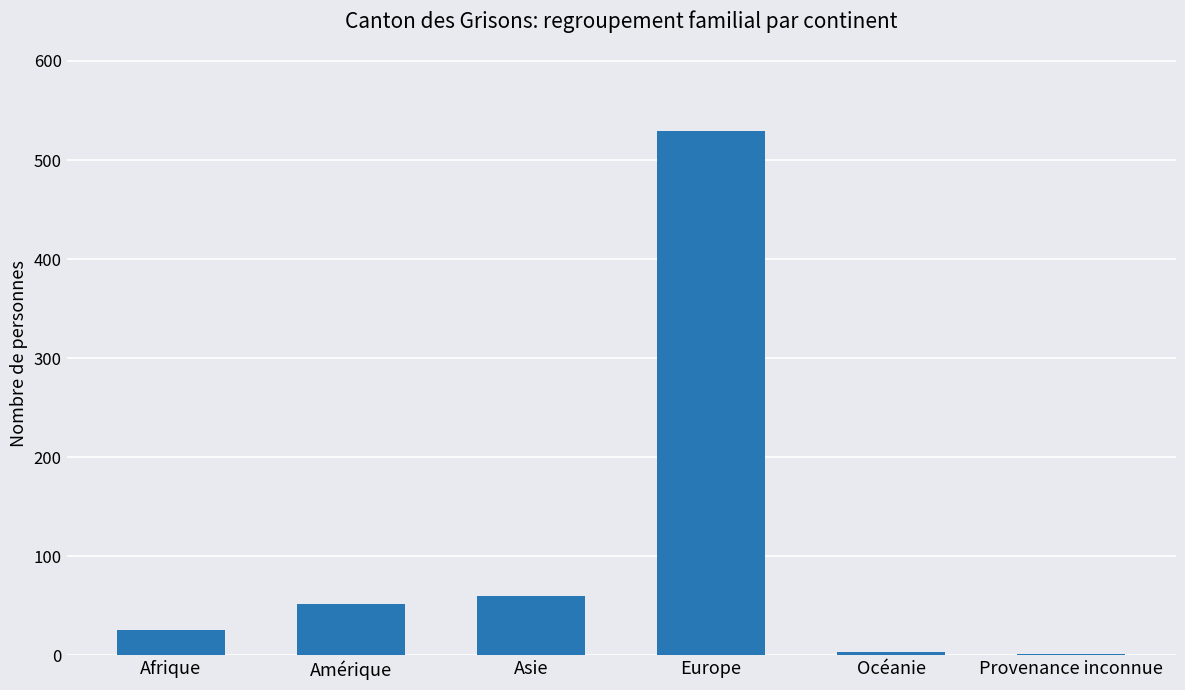

Reading left to right, list all the values displayed in this chart.

Afrique=26	Amérique=52	Asie=60	Europe=529	Océanie=4	Provenance inconnue=1